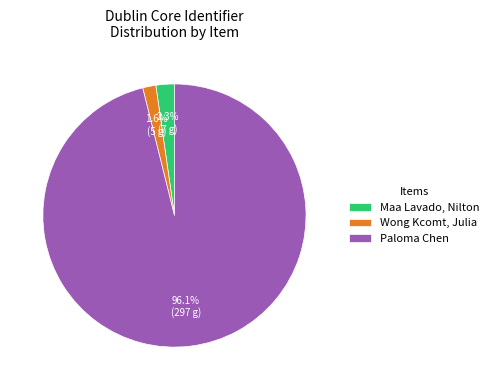

Does Paloma Chen represent more than half of the total?

Yes